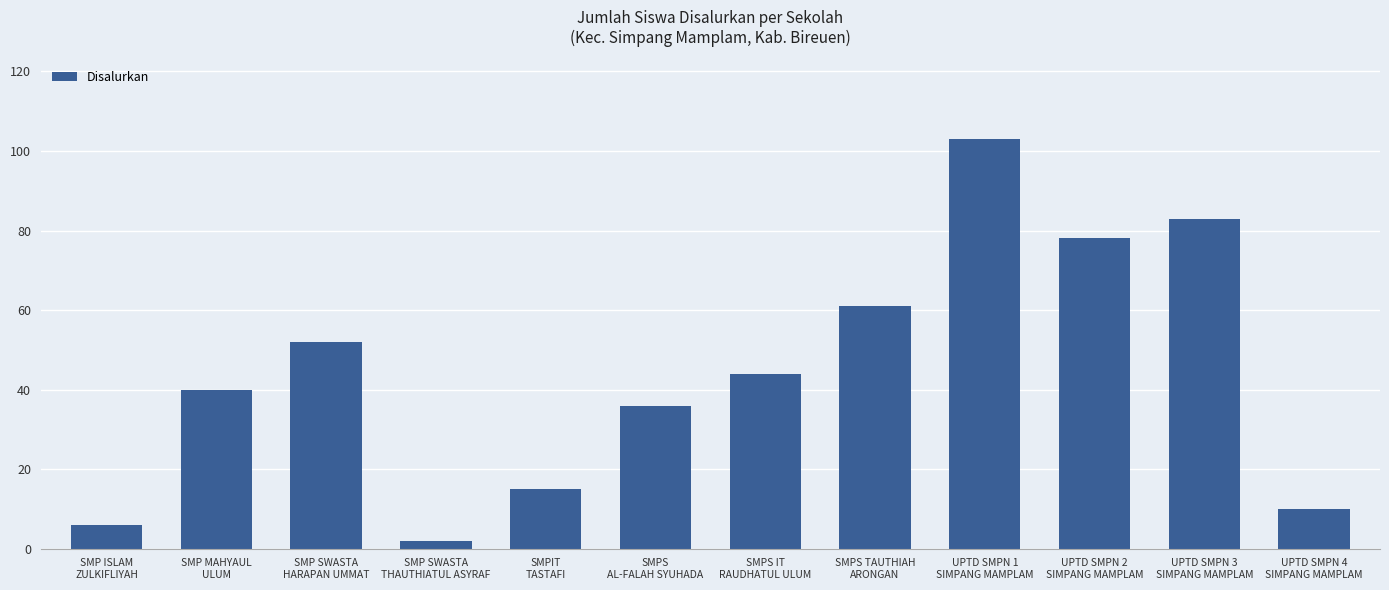

What value does the data have at UPTD SMPN 1
SIMPANG MAMPLAM, to the nearest 5?

105